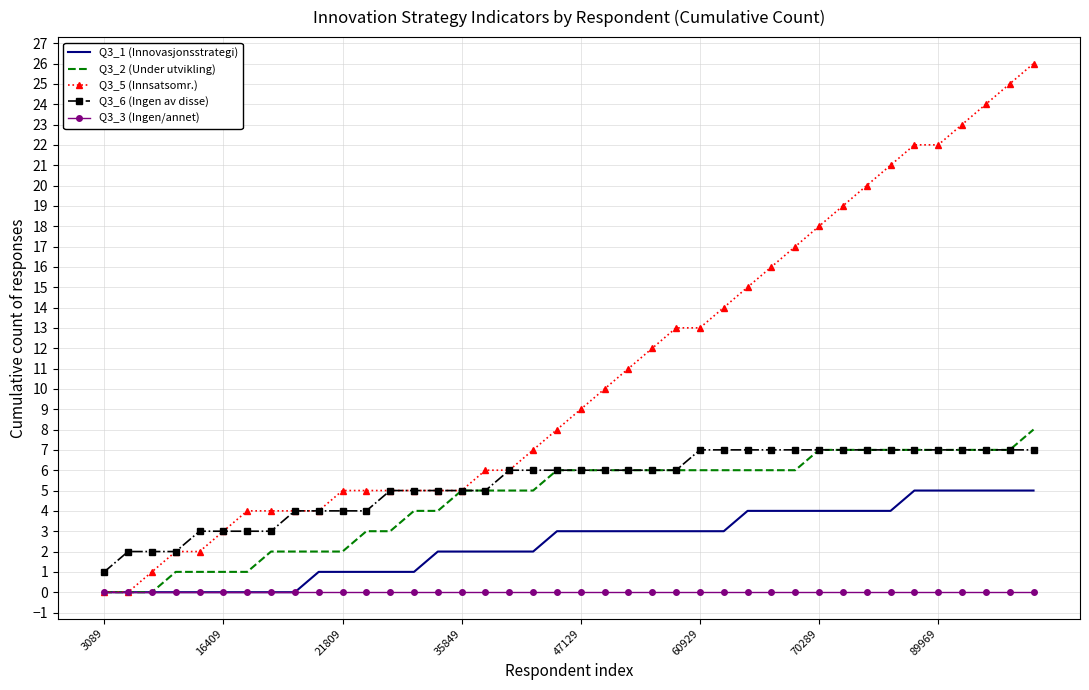

Which series has the largest total across all categories?

Q3_5 (Innsatsomr.)